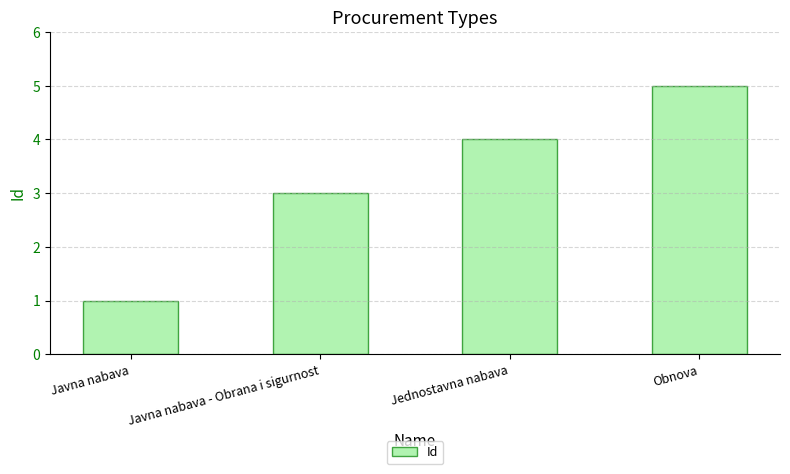

What is the maximum value shown in the chart?

5